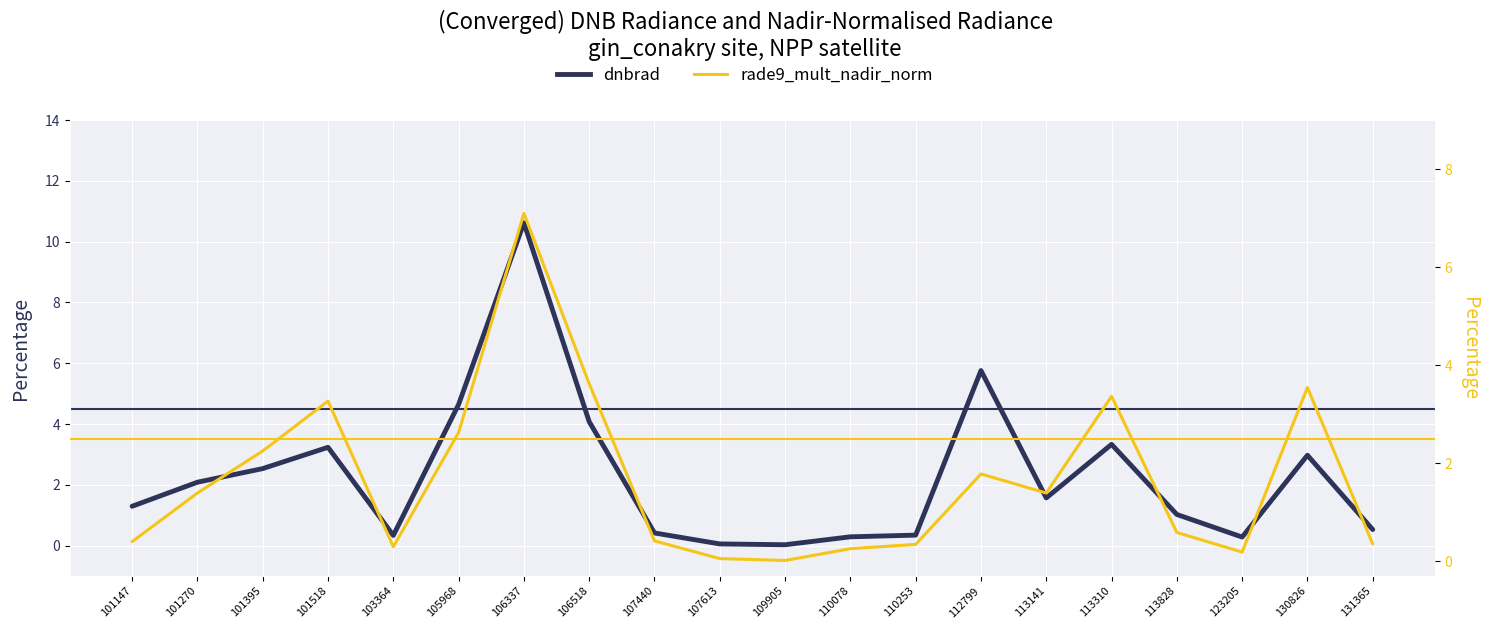

Rank the series at 106337 from lowest to highest value.

rade9_mult_nadir_norm, dnbrad